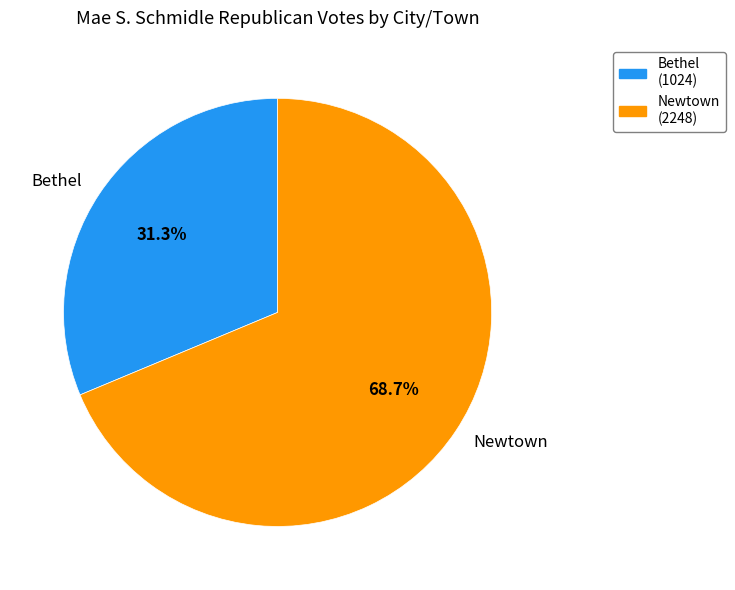

Rank the categories by value from highest to lowest.

Newtown, Bethel